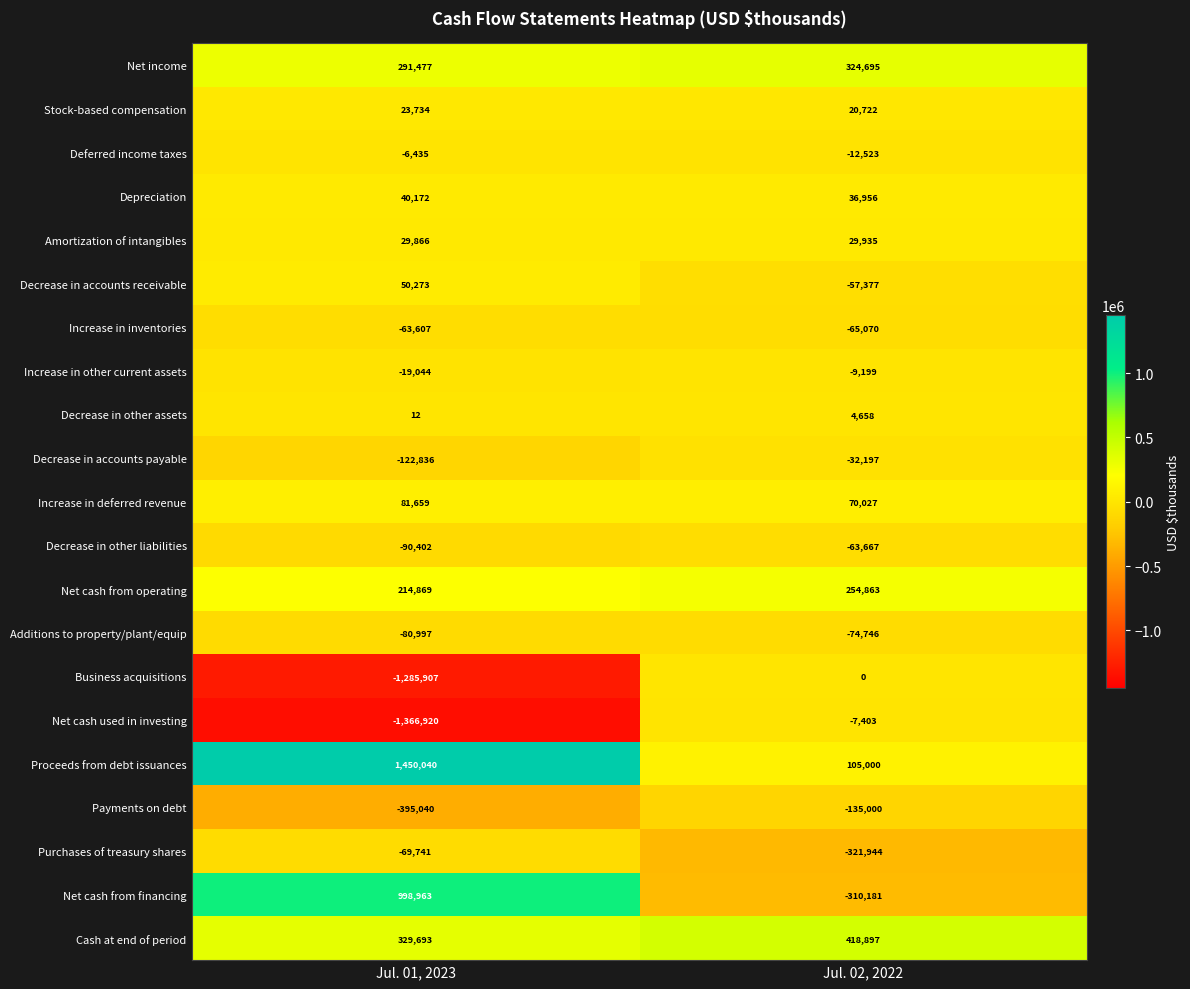

Which series changed the most between Jul. 01, 2023 and Jul. 02, 2022?

Net cash used in investing